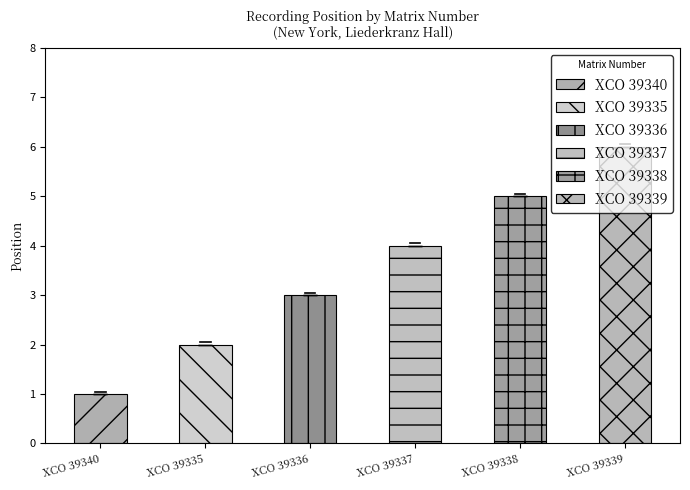

What position from the left is New York, Liederkranz Hall (XCO 39336)?

3